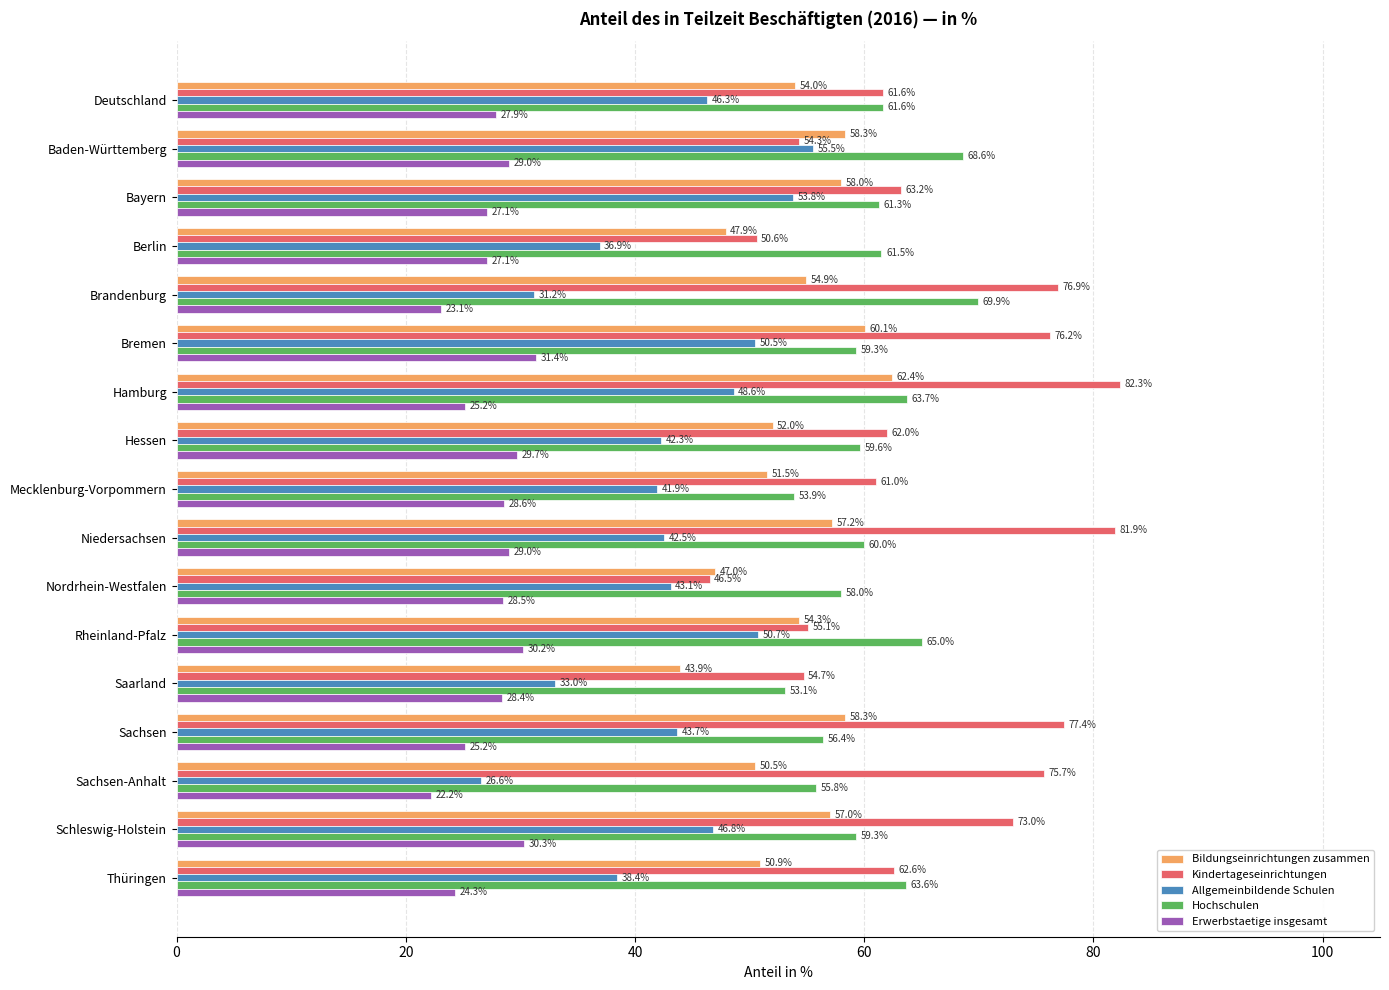

How many series are shown in this chart?

5